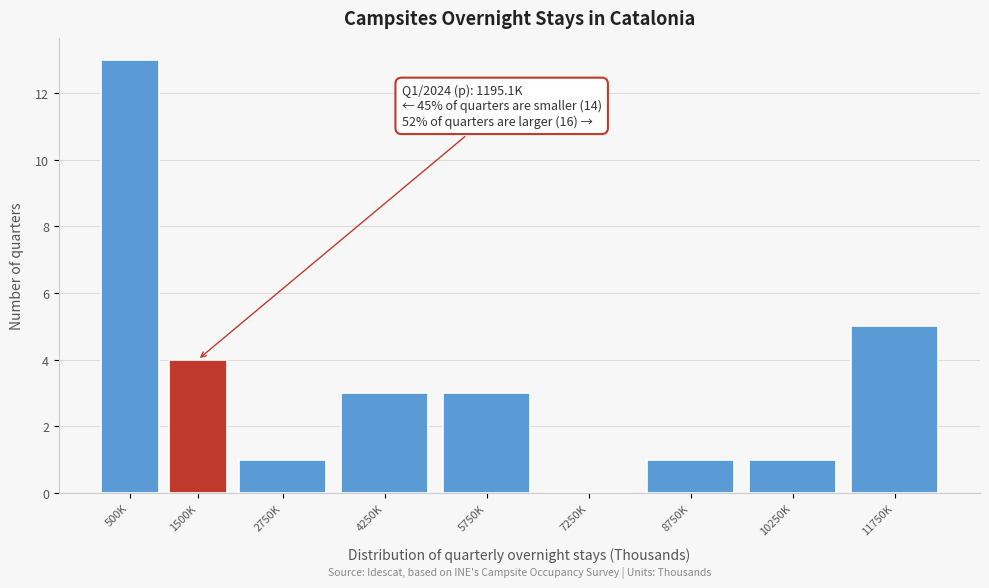

Which has a higher value, 4250K or 7250K?

4250K